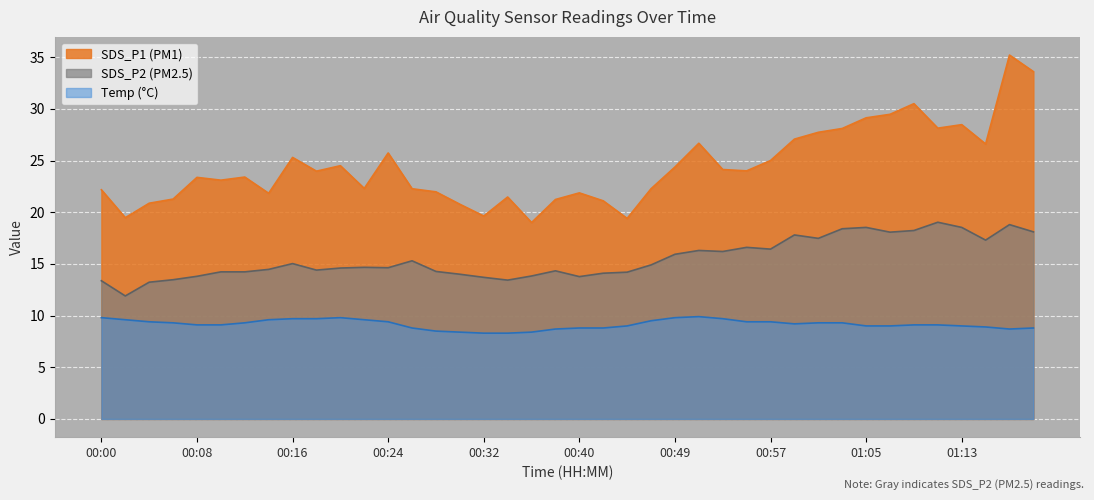

Which series has the widest spread of values?

SDS_P1